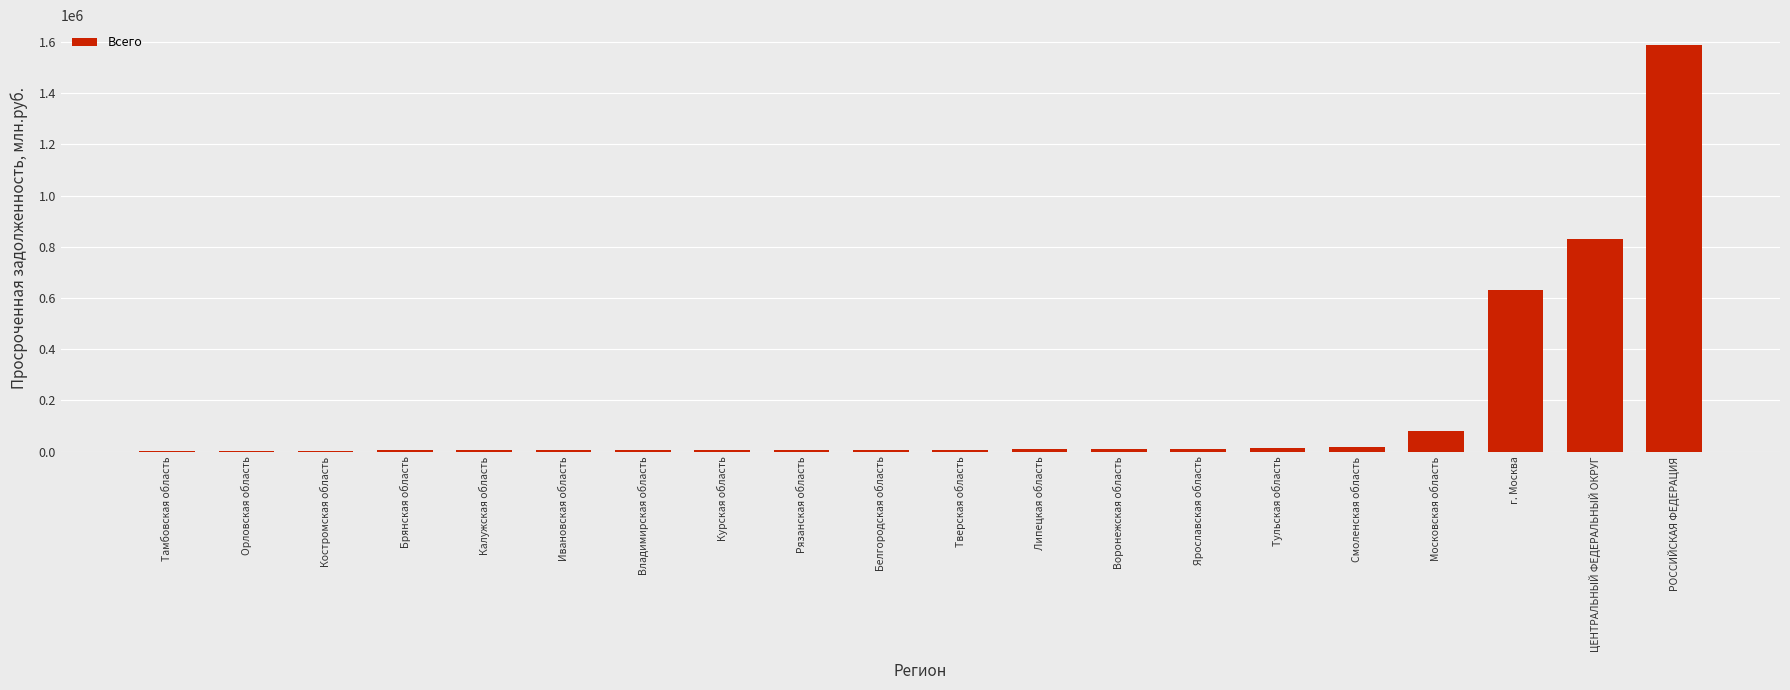

What is the sum of all values?

3244680